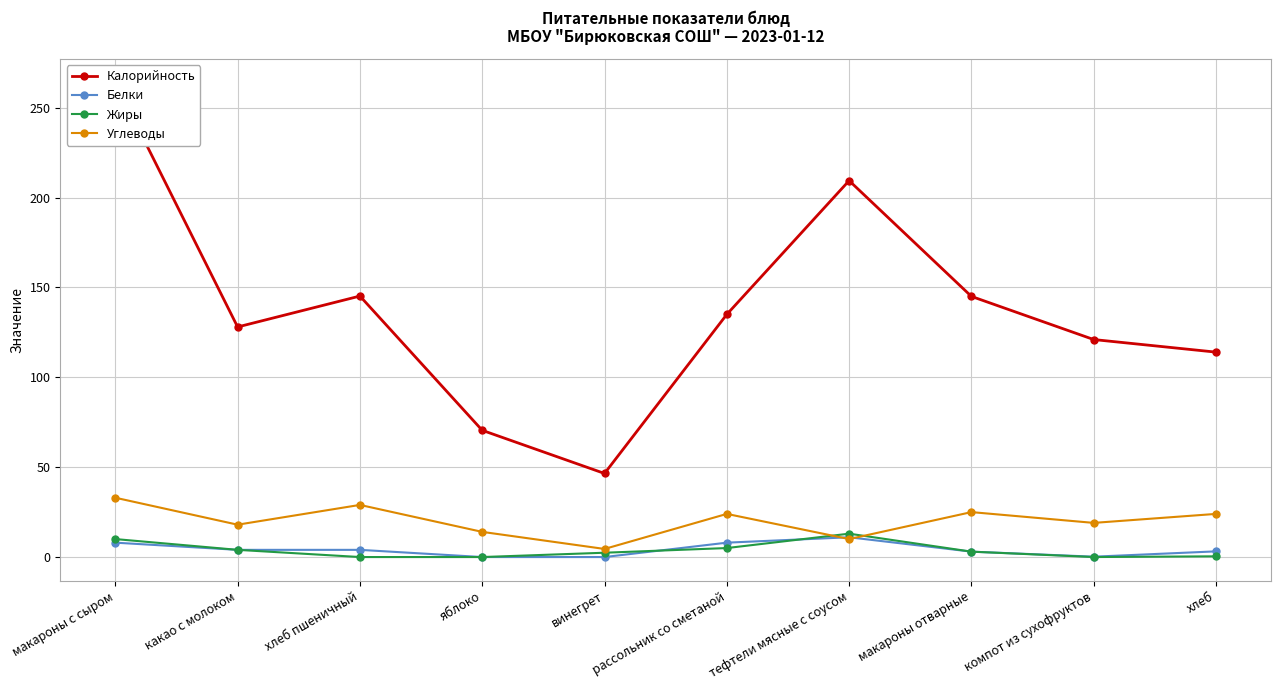

Reading right to left, extract all data points from this chart.

Калорийность: хлеб=114.0	компот из сухофруктов=121.0	макароны отварные=145.0	тефтели мясные с соусом=209.4	рассольник со сметаной=135.0	винегрет=46.5	яблоко=70.5	хлеб пшеничный=145.2	какао с молоком=128.0	макароны с сыром=264.0
Белки: хлеб=3.2	компот из сухофруктов=0.2	макароны отварные=3.0	тефтели мясные с соусом=11.0	рассольник со сметаной=8.0	винегрет=0.0	яблоко=0.0	хлеб пшеничный=4.0	какао с молоком=4.0	макароны с сыром=8.0
Жиры: хлеб=0.4	компот из сухофруктов=0.0	макароны отварные=3.0	тефтели мясные с соусом=13.0	рассольник со сметаной=5.0	винегрет=2.4	яблоко=0.0	хлеб пшеничный=0.0	какао с молоком=4.0	макароны с сыром=10.0
Углеводы: хлеб=24.0	компот из сухофруктов=19.0	макароны отварные=25.0	тефтели мясные с соусом=10.0	рассольник со сметаной=24.0	винегрет=4.5	яблоко=14.0	хлеб пшеничный=29.0	какао с молоком=18.0	макароны с сыром=33.0